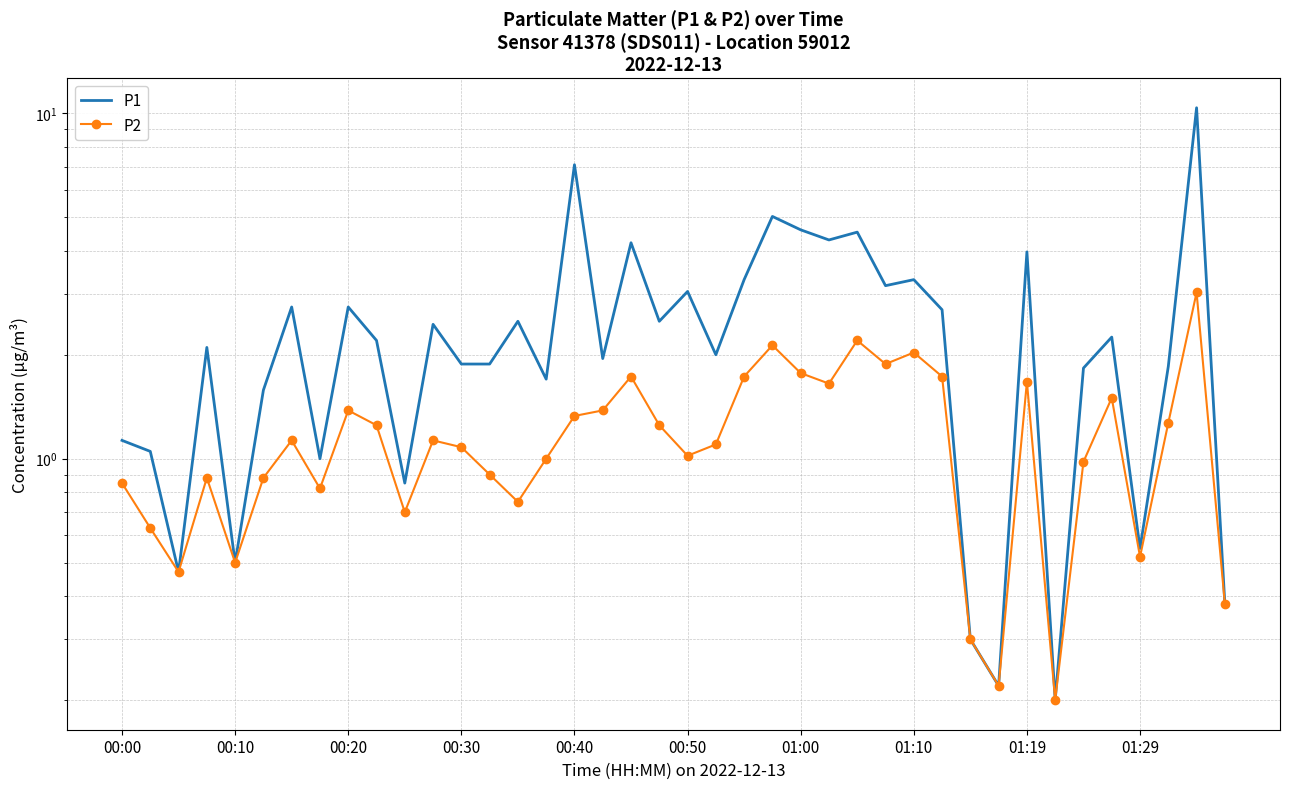

At how many categories does at least one series exceed 2?

21